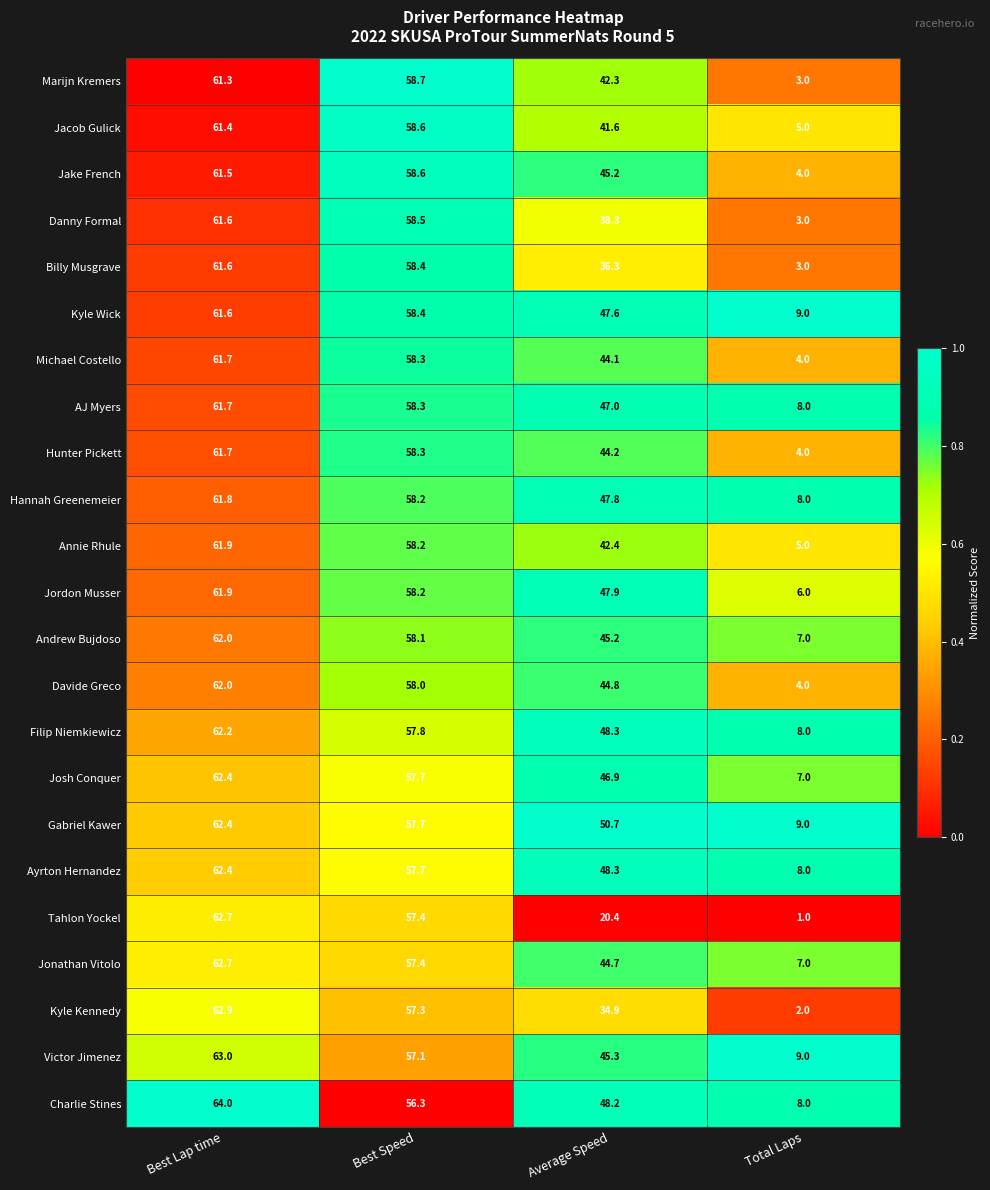

What is the difference between the second highest and second lowest values in the Gabriel Kawer series?

7.0